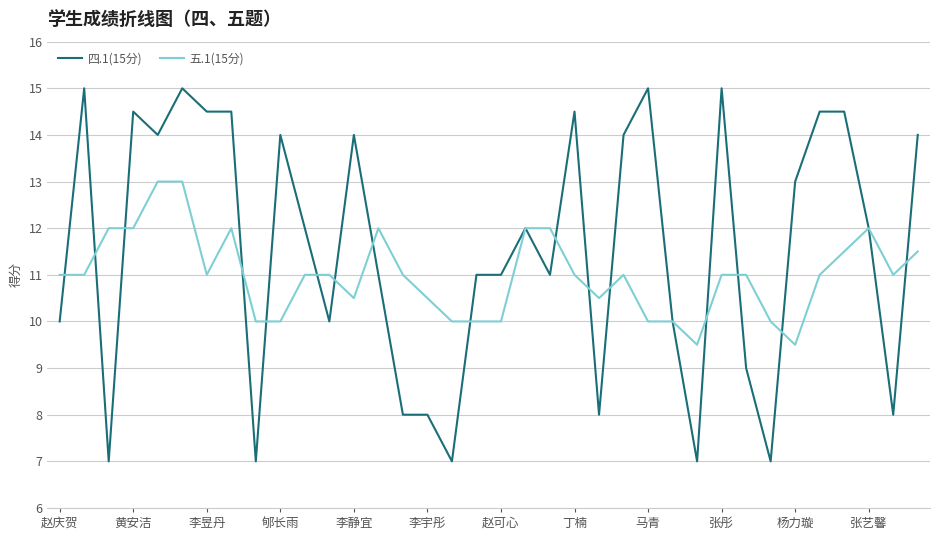

Does the chart have visible grid lines?

Yes